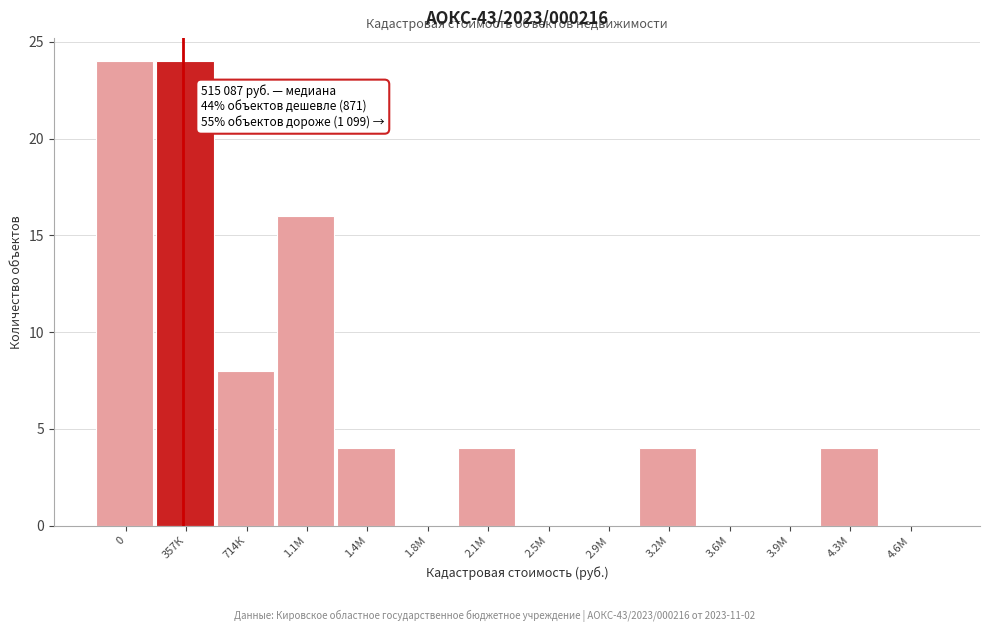

Reading right to left, list all the values displayed in this chart.

4.6М=0	4.3М=4	3.9М=0	3.6М=0	3.2М=4	2.9М=0	2.5М=0	2.1М=4	1.8М=0	1.4М=4	1.1М=16	714К=8	357К=24	0=24